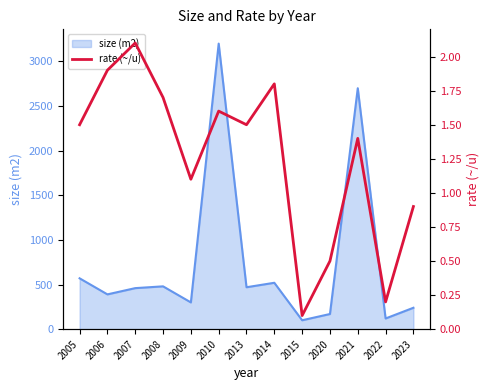

True or false: the data shows 0.1 at 2015.

False